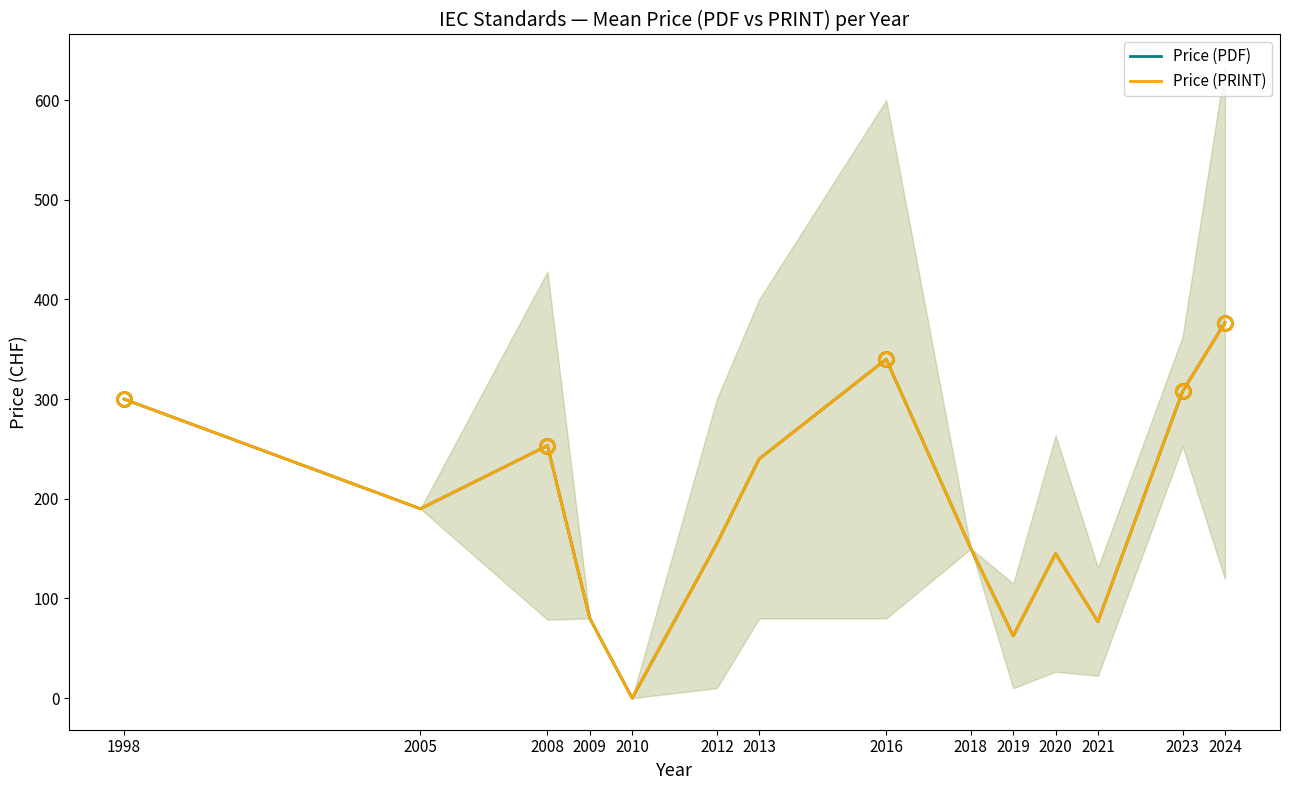

What is the sum of the Price (PDF) values at 2019 and 2009?

142.5